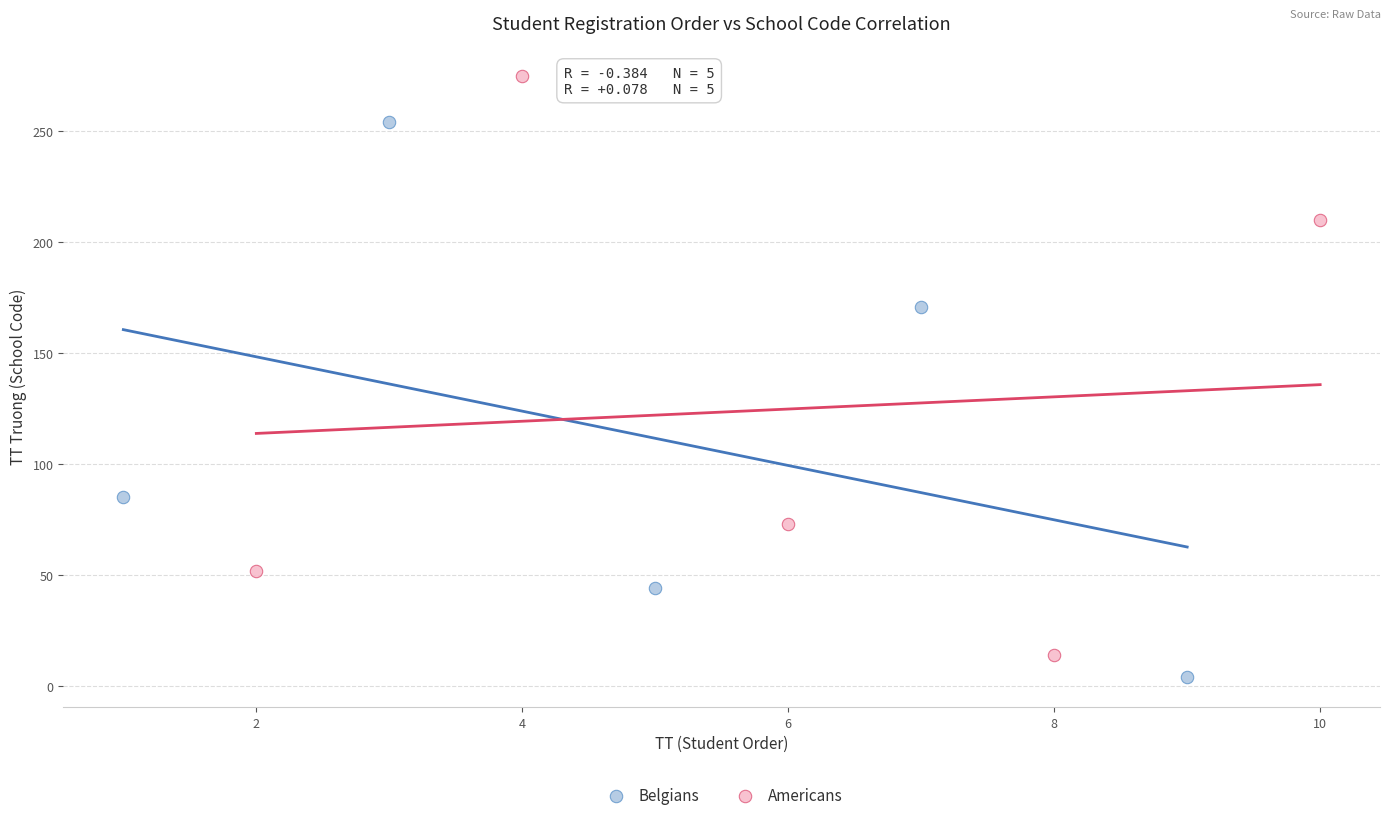

Which series contains the highest Y value?

Americans